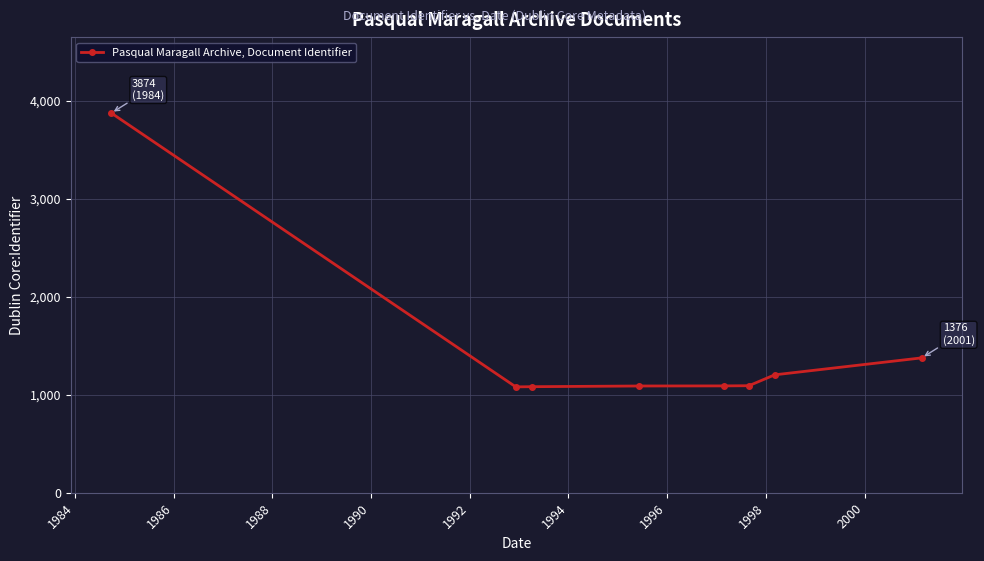

What is the value of the 3rd point from the left?

1082